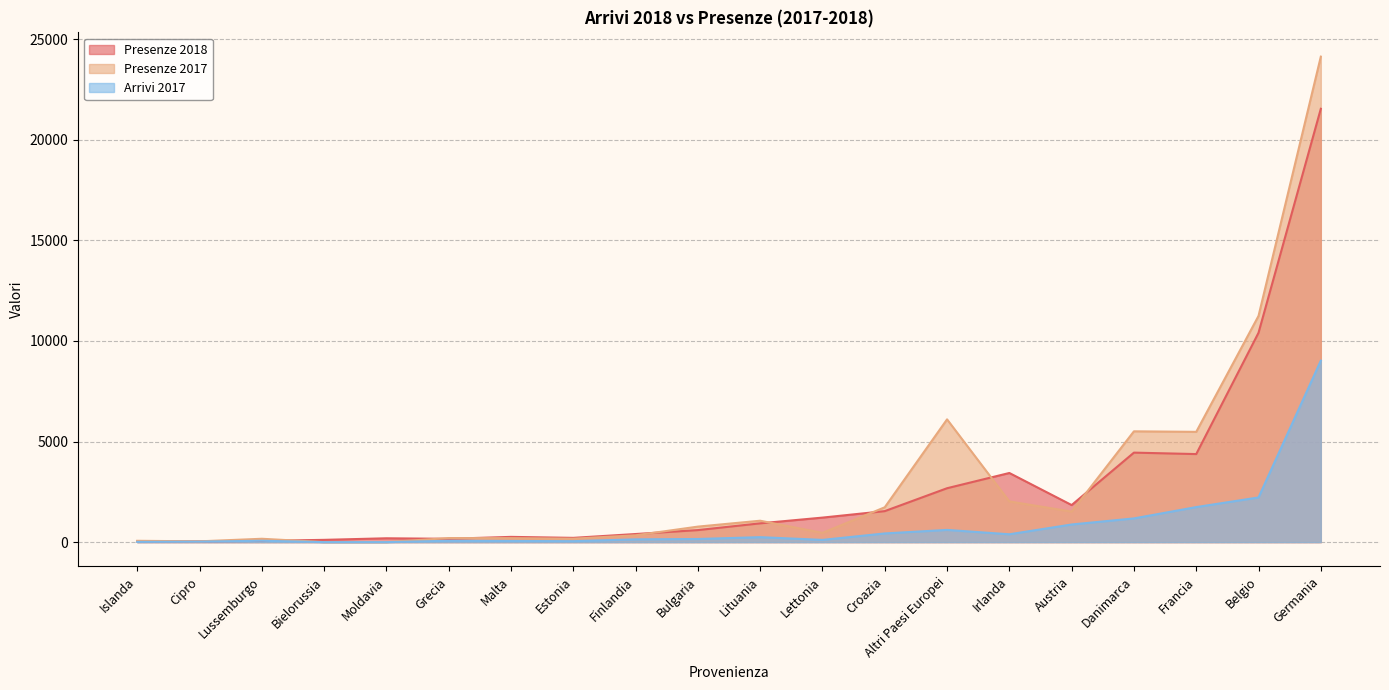

Is it true that Arrivi 2017 equals 58 at Malta?

True